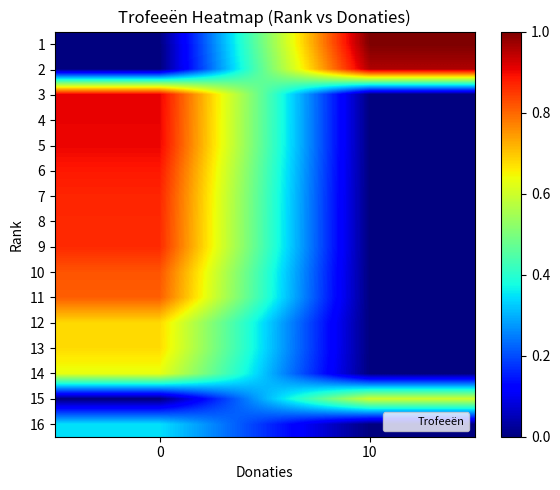

What is the difference between the highest and lowest values at 0?

0.9